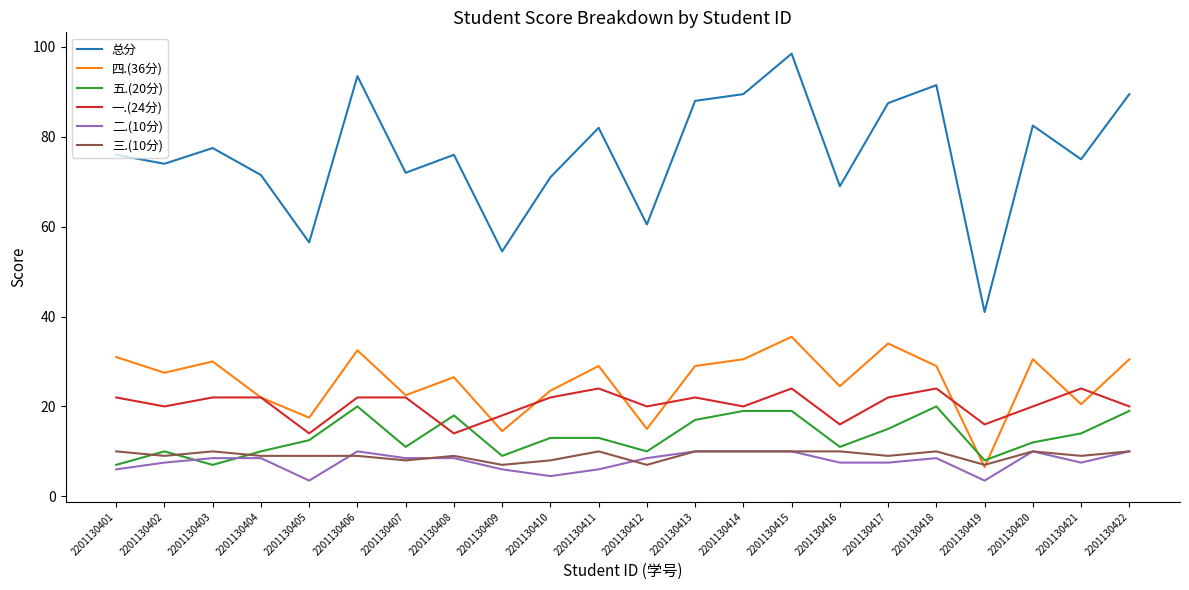

What is the lowest value of the 五.(20分) series?

7.0